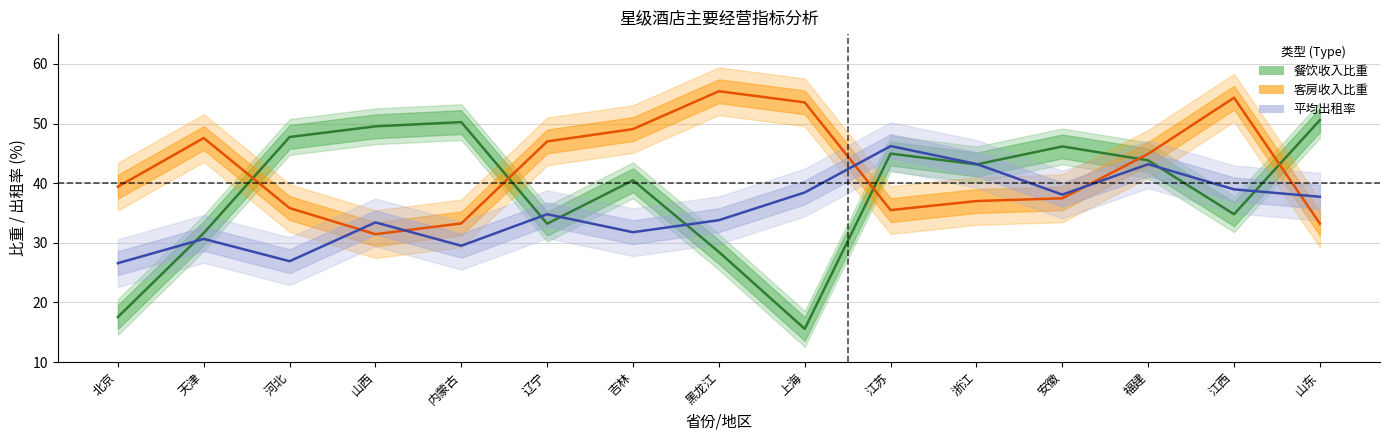

How many intersections are there between 客房收入比重 (Estimate partial) and 餐饮收入比重 (Estimate)?

5